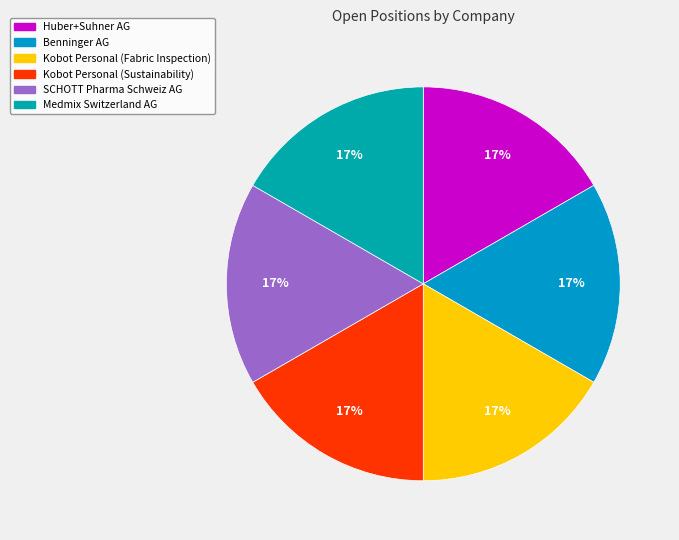

How many segments does this pie chart have?

6